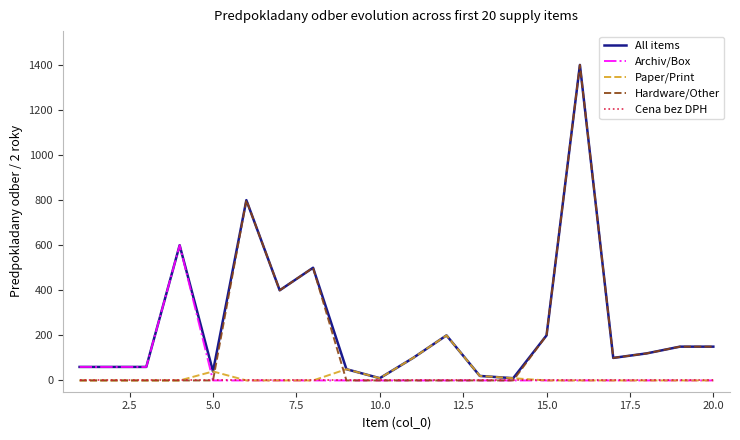

Which series has the largest range (max minus min)?

Hardware/Other